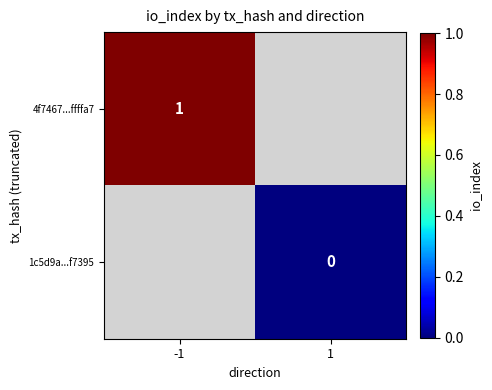

How many series are shown in this chart?

2